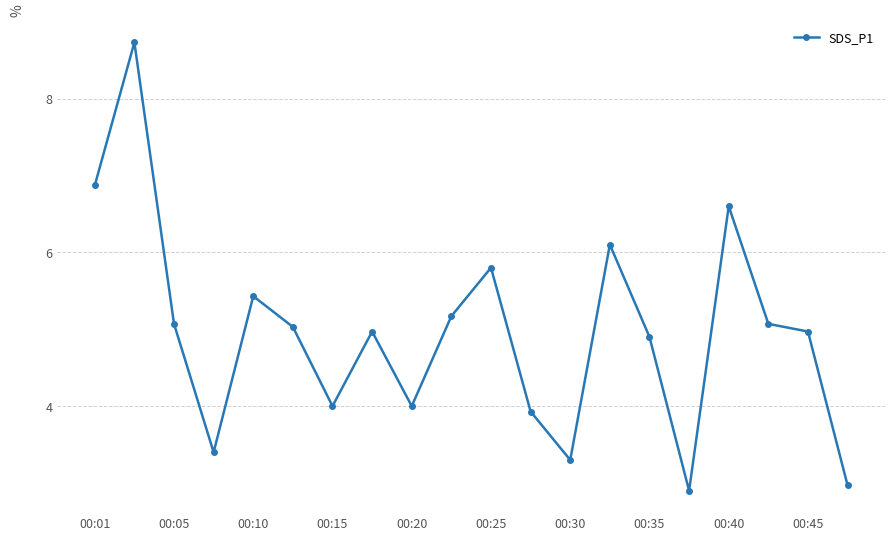

What is the minimum value shown in the chart?

2.9